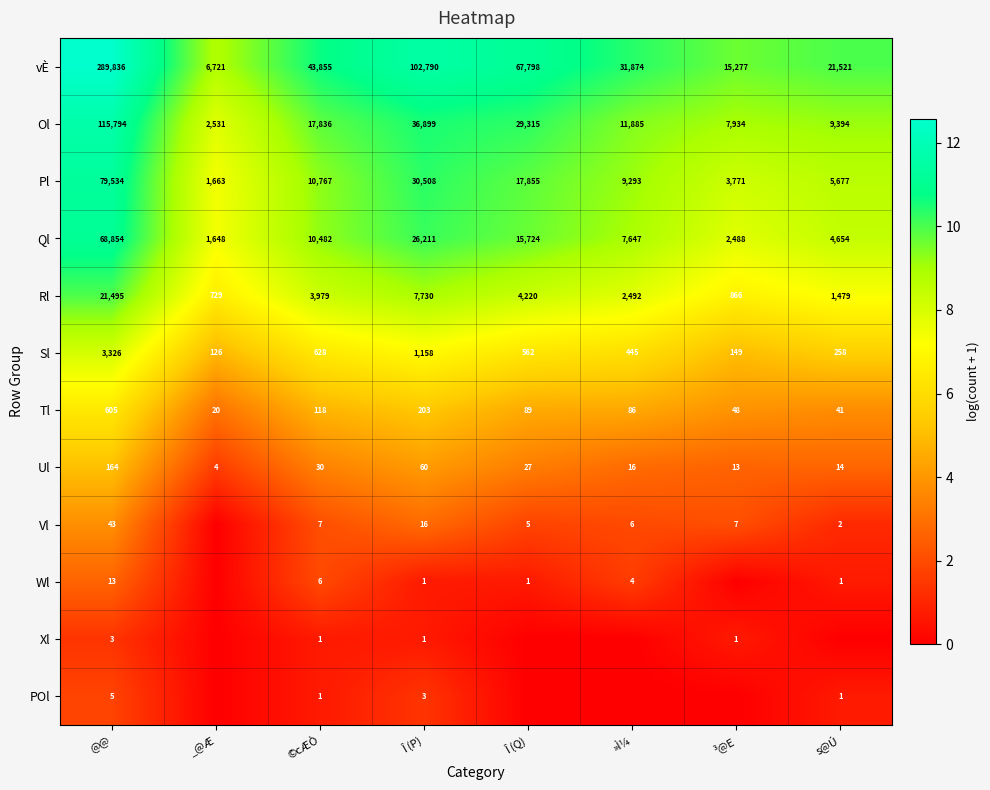

Which category has the lowest value in the Ql series?

_@Æ